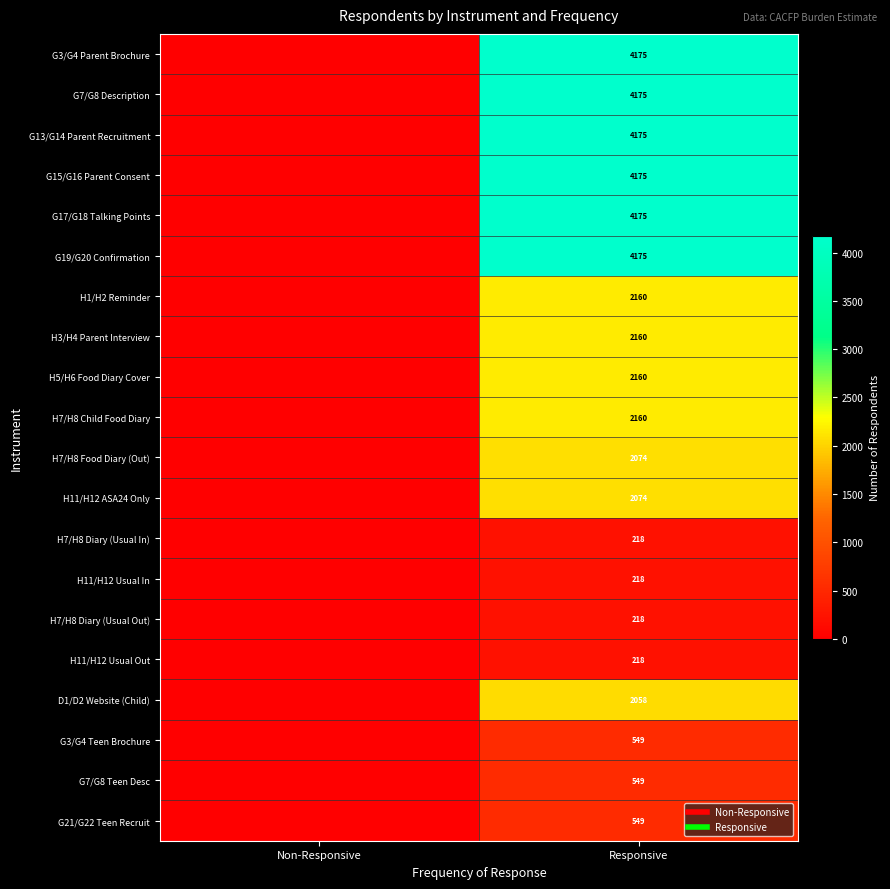

The value of H7/H8 Diary (Usual Out) at Responsive is 218. True or false?

True